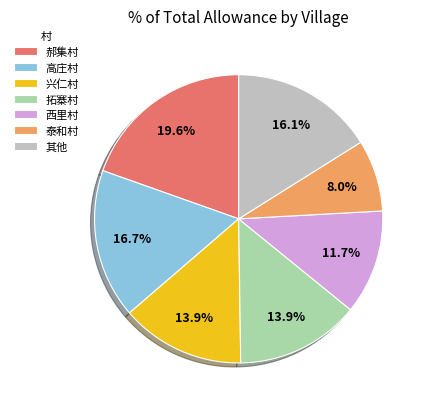

How much of the chart is everything except 泰和村?

92.0%